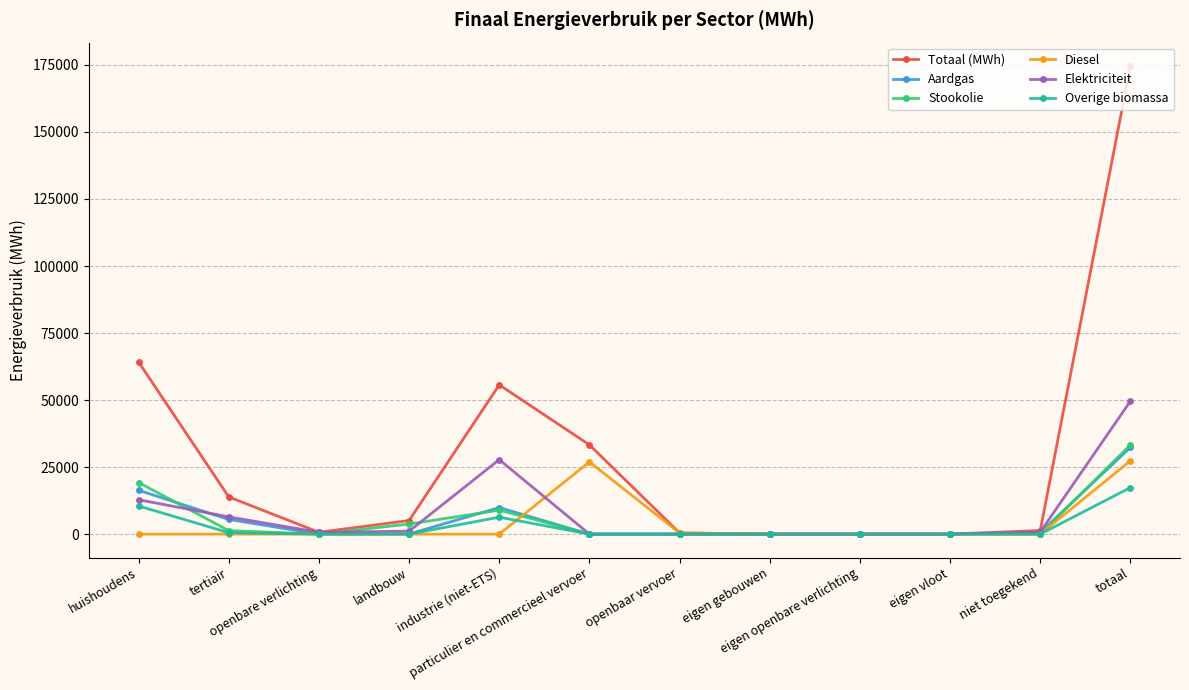

True or false: Overige biomassa has more than 0 points higher than both neighbors.

True